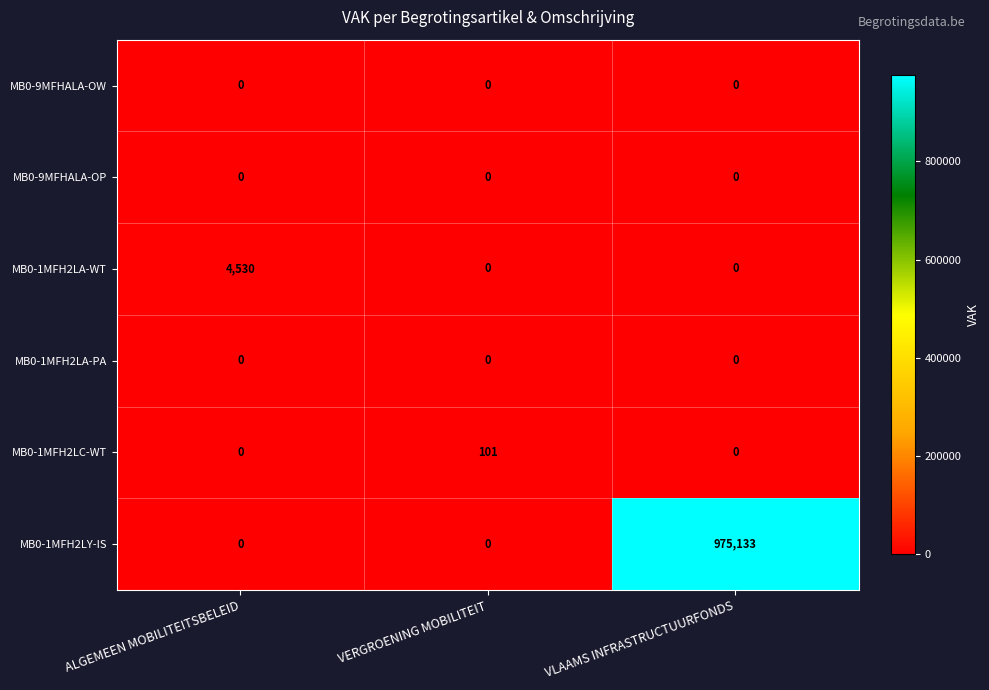

What is the difference between the maximum and minimum values in the MB0-1MFH2LA-WT series?

4530